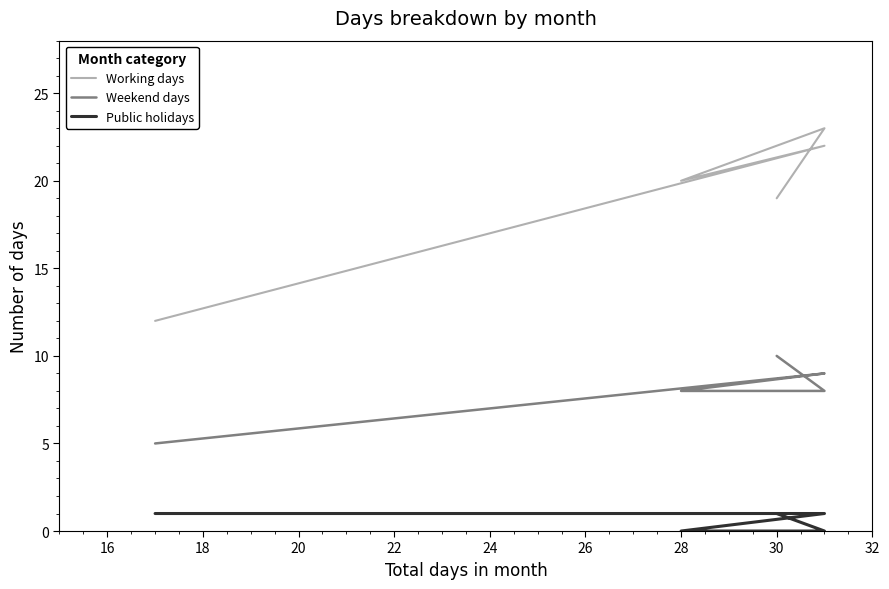

Which series has the largest total across all categories?

Working days